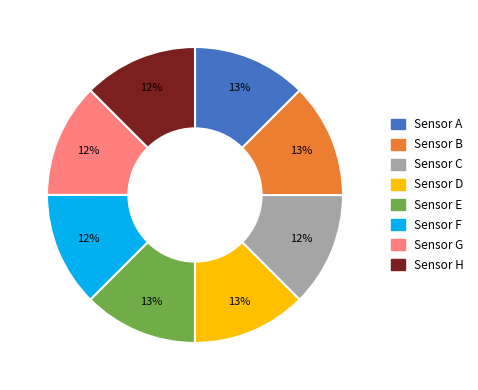

Do Sensor H and Sensor E together represent more than half of the pie?

No